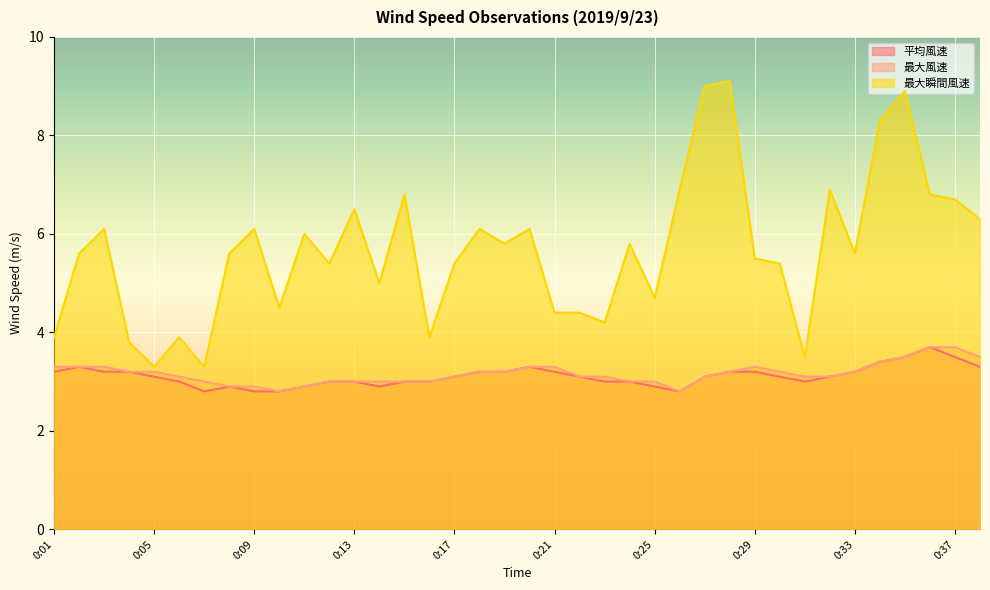

How many lines are shown in the chart?

3